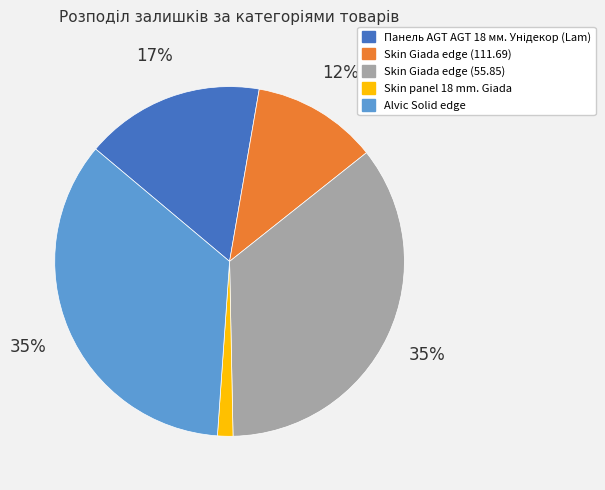

To the nearest percent, what is the average slice percentage?

20%